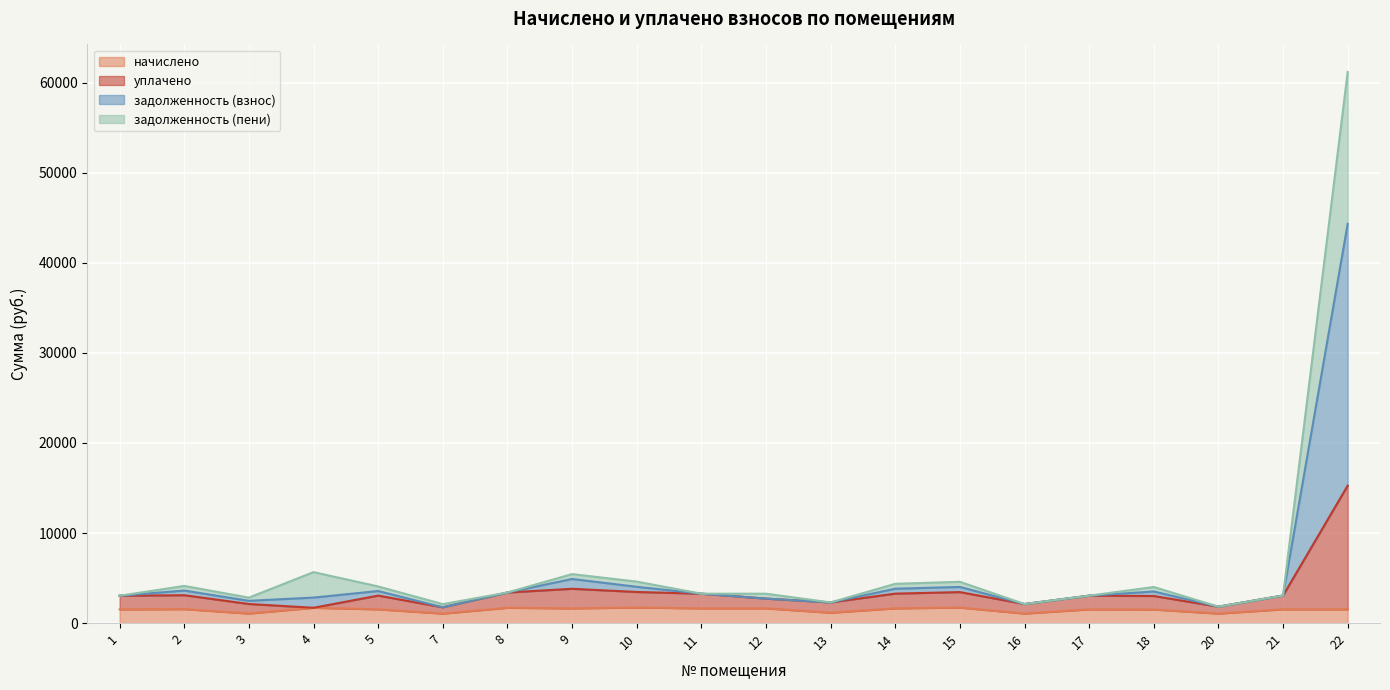

At which category is the sum across all series the highest?

22